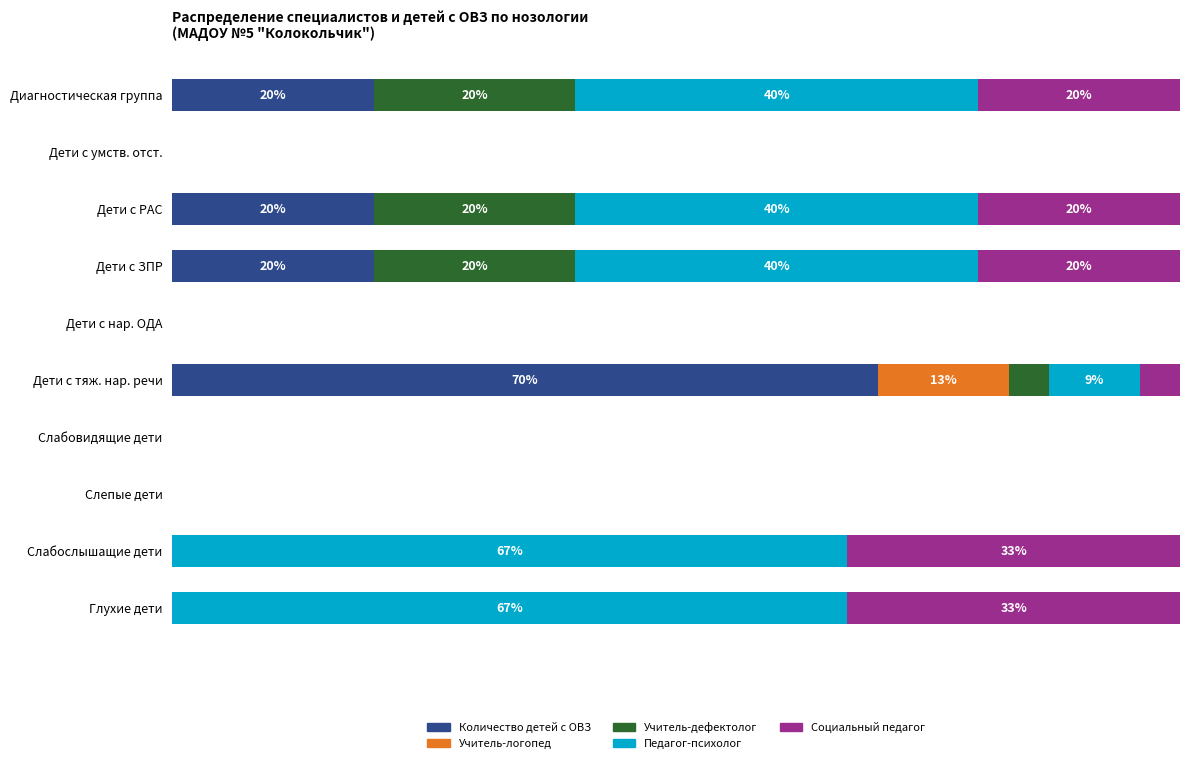

What is the difference between the maximum and minimum values in the Социальный педагог series?

33